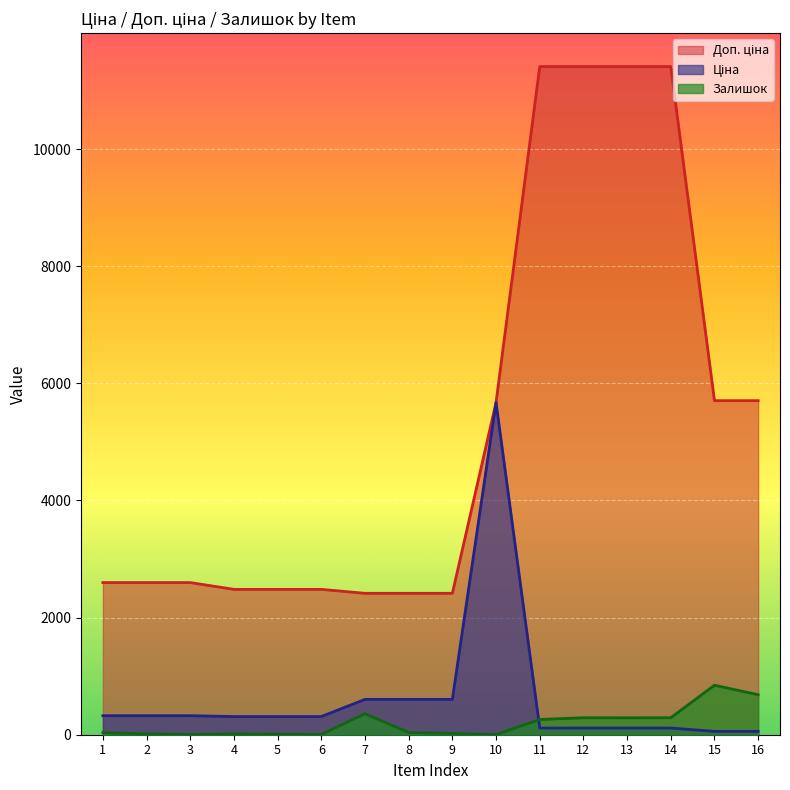

Reading left to right, what are all the values shown in this chart?

Ціна: 1=324.8	2=324.8	3=324.8	4=310.3	5=310.3	6=310.3	7=603.7	8=603.7	9=603.7	10=5673.8	11=114.1	12=114.1	13=114.1	14=114.1	15=57.0	16=57.0
Доп. ціна: 1=2598.3	2=2598.3	3=2598.3	4=2482.4	5=2482.4	6=2482.4	7=2414.8	8=2414.8	9=2414.8	10=5673.8	11=11410.0	12=11410.0	13=11410.0	14=11410.0	15=5705.0	16=5705.0
Залишок: 1=37.0	2=15.0	3=5.0	4=14.0	5=10.0	6=5.0	7=359.0	8=39.0	9=22.0	10=2.0	11=260.0	12=290.0	13=289.0	14=290.0	15=845.0	16=683.0